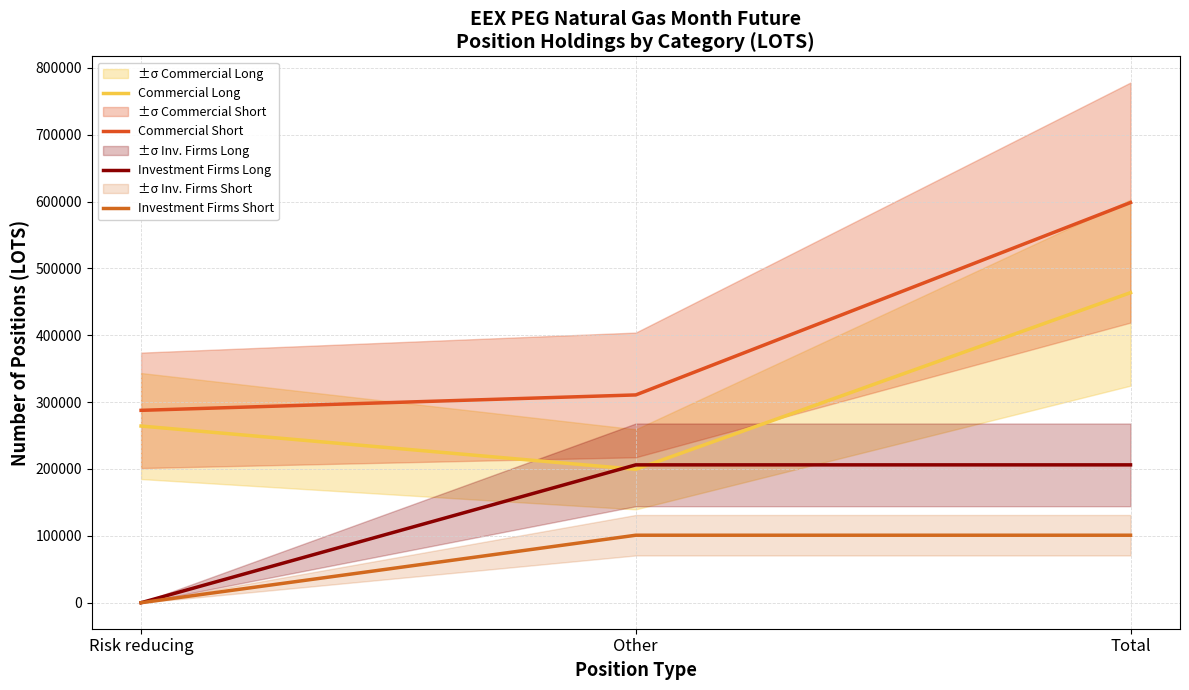

What is the label of the 1st point from the left?

Risk reducing